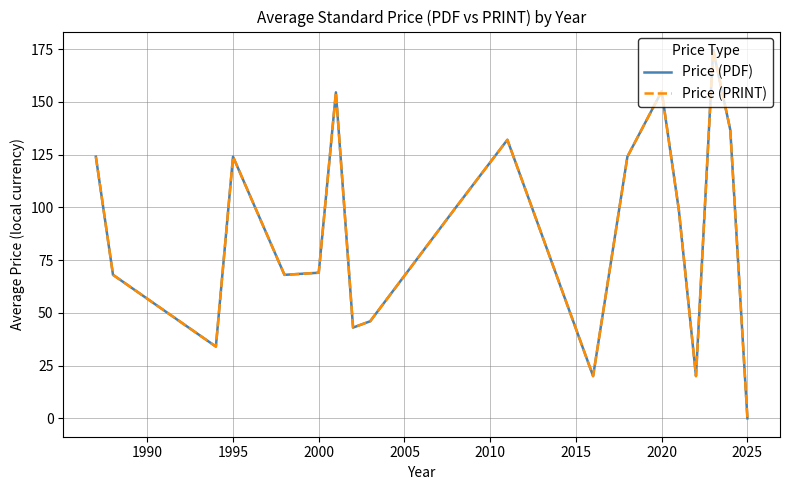

Does the chart display data point markers on the line(s)?

No